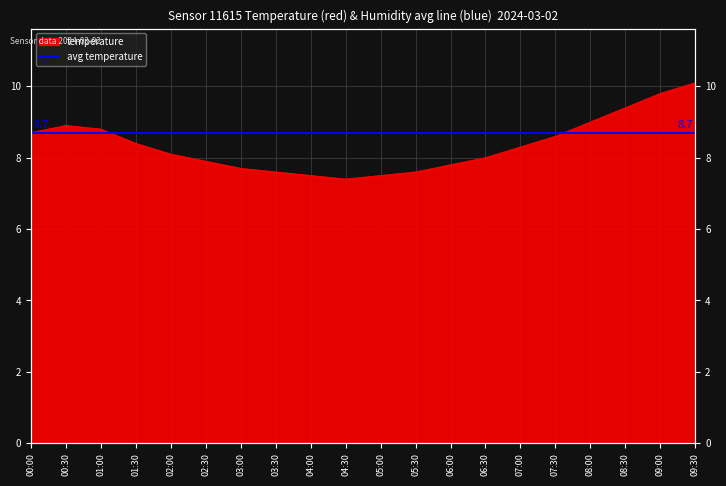

How many values are below 8?

8